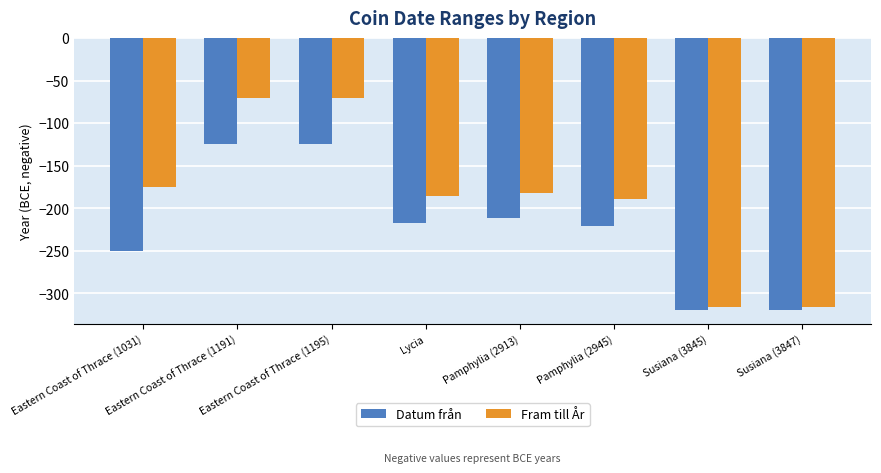

Read the Datum från value at Susiana (3845), to the nearest 10.

-320